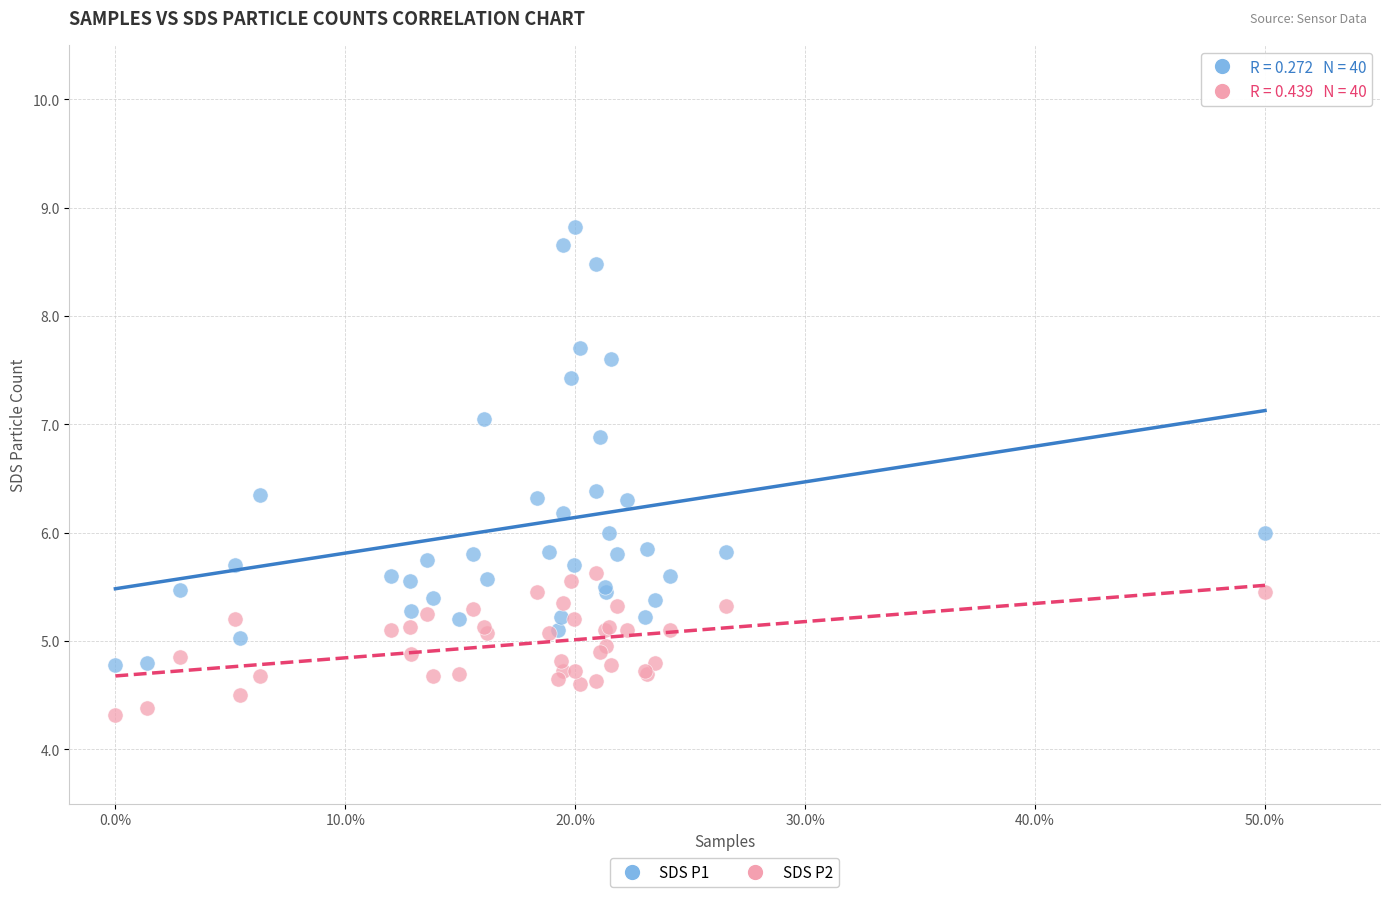

Which series has the largest Y range (max minus min)?

SDS P1